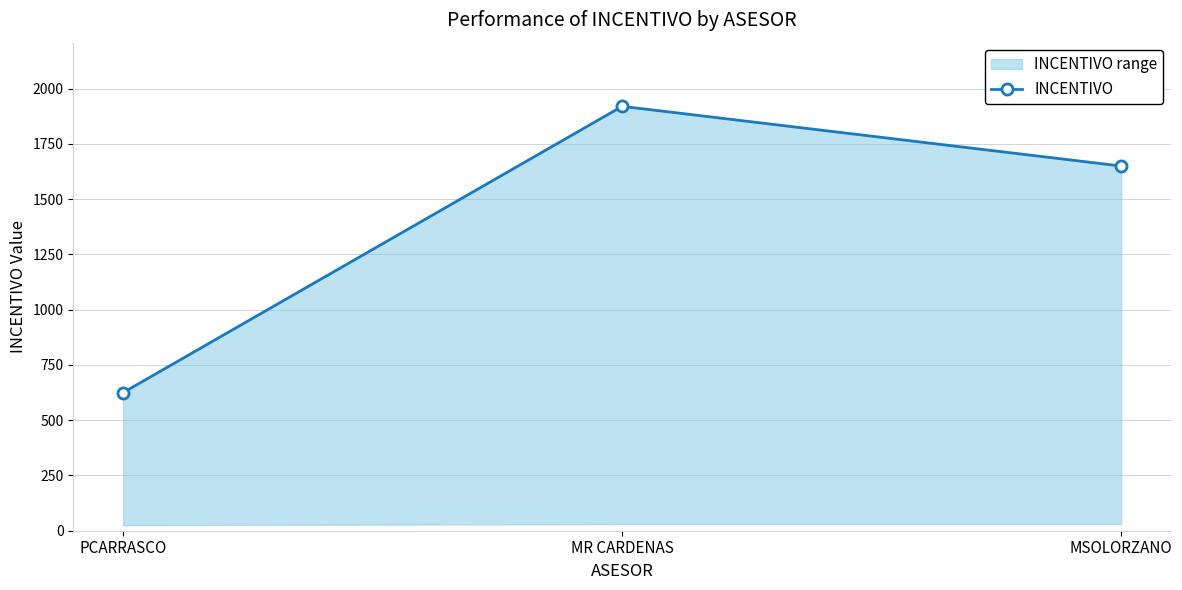

Which has a higher value, PCARRASCO or MR CARDENAS?

MR CARDENAS